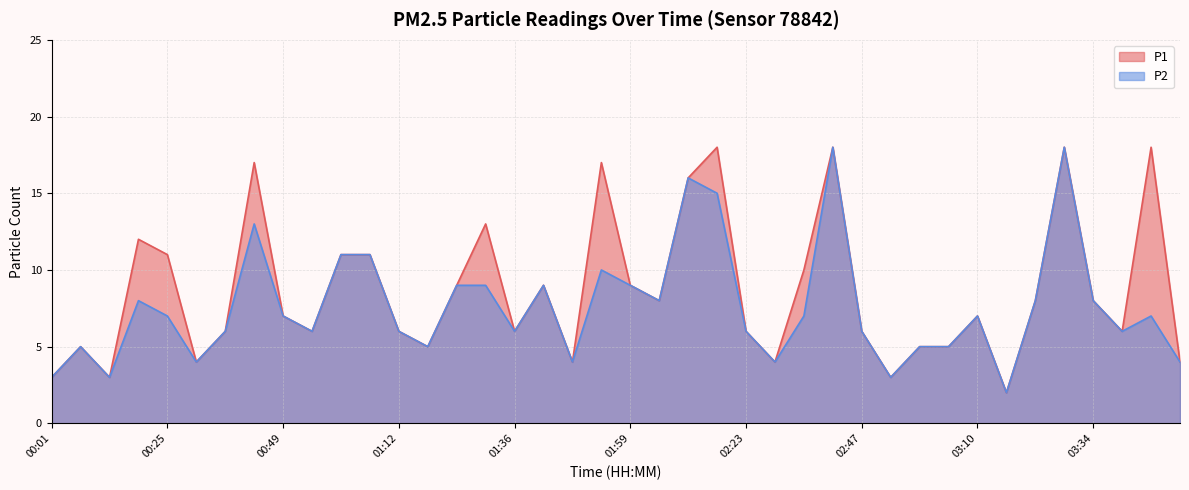

At which category does the chart reach its minimum across all series?

03:16